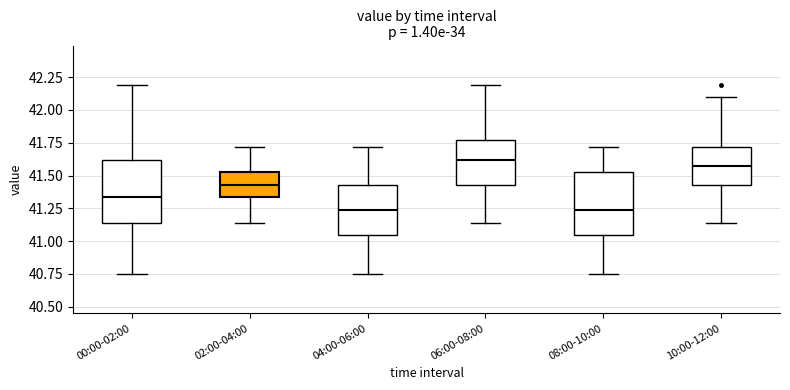

Where does the lower whisker of the box for 00:00-02:00 end on the y-axis? The values are not printed on the chart, so give them approximately, as read against the axis.

40.75